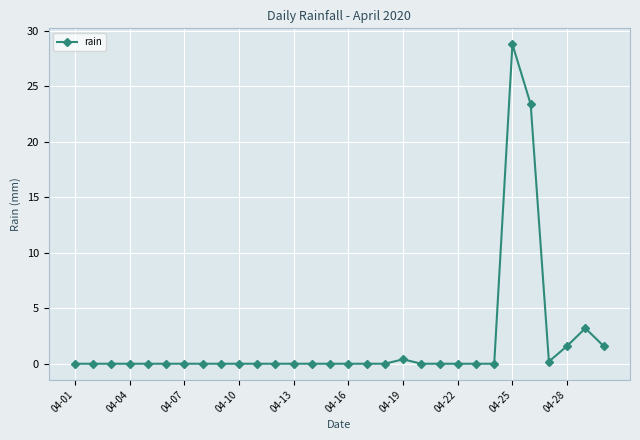

True or false: there are more than 0 points higher than both neighbors.

True